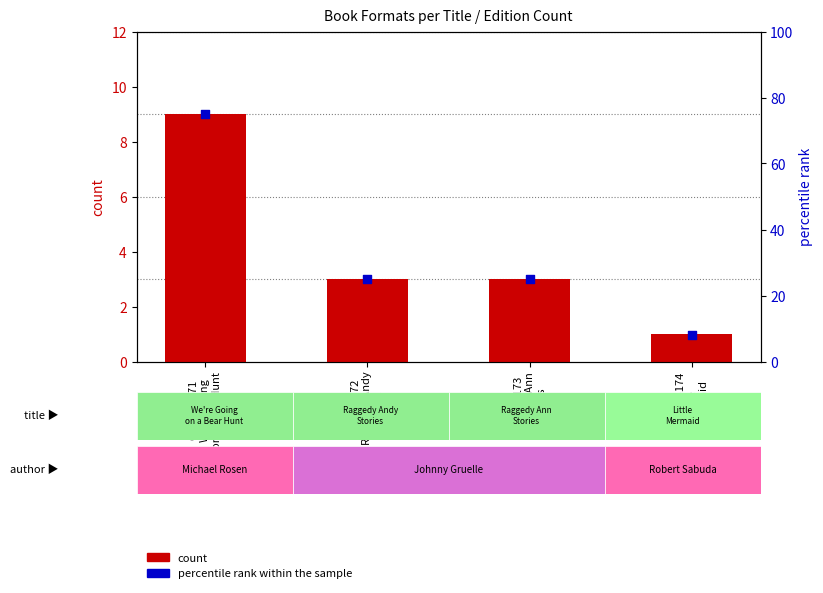

Which series has the largest Y range (max minus min)?

percentile rank within the sample